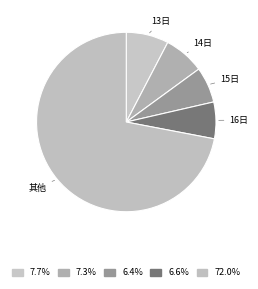

How many segments does this pie chart have?

5